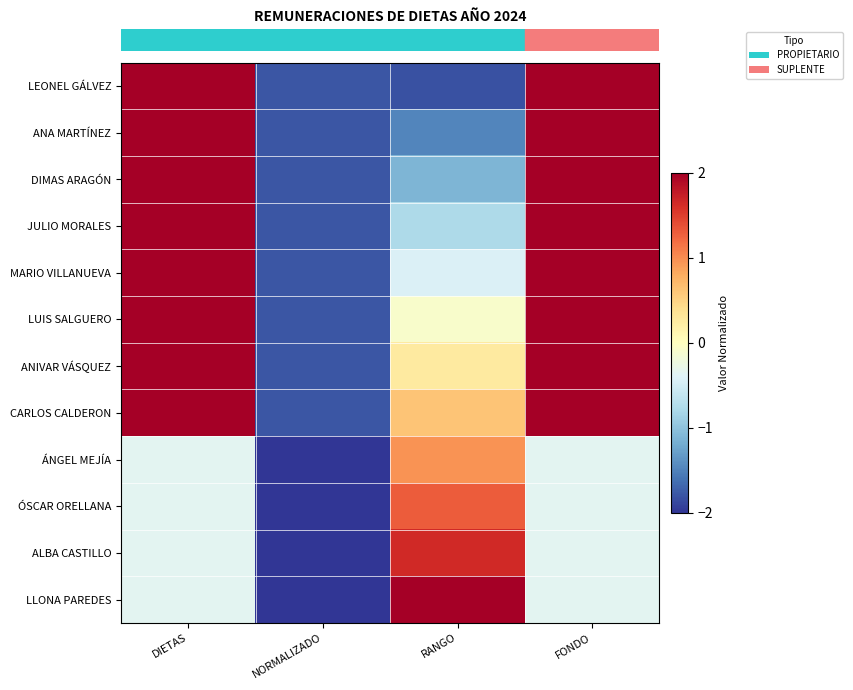

At which category does the chart reach its minimum across all series?

NORMALIZADO